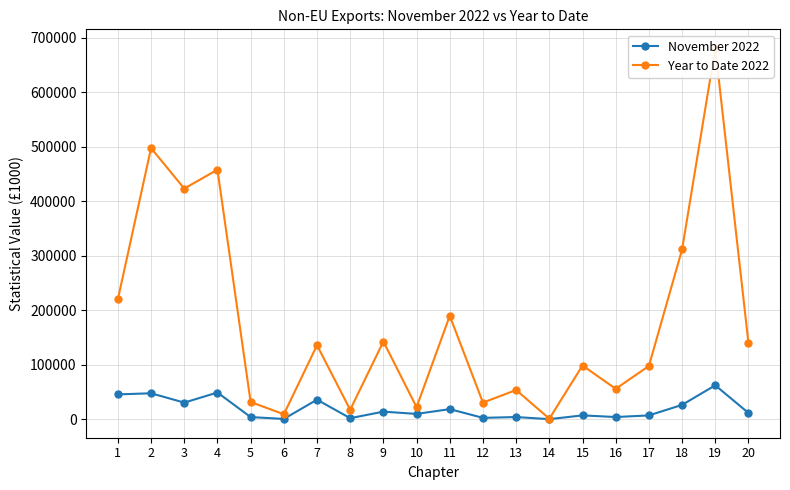

Rank the series by their average value, from lowest to highest.

November 2022, Year to Date 2022